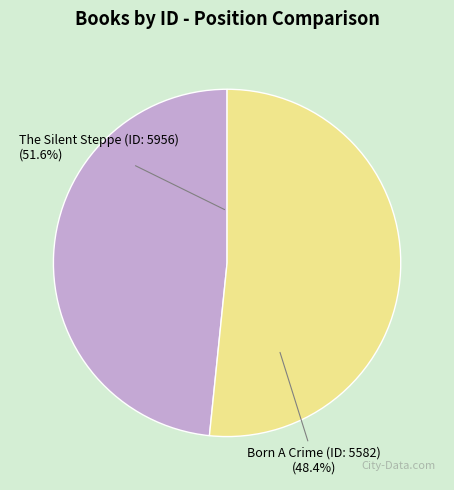

Is there a majority slice in this chart?

Yes